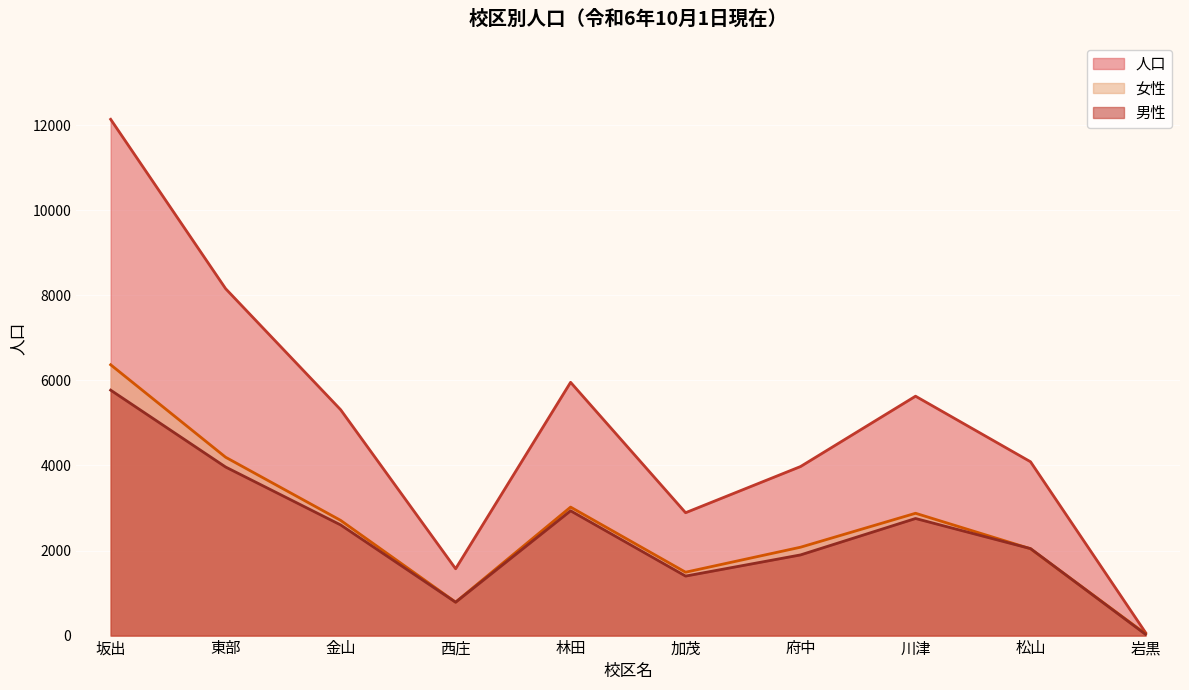

What are all the series names shown in the legend?

人口, 女性, 男性